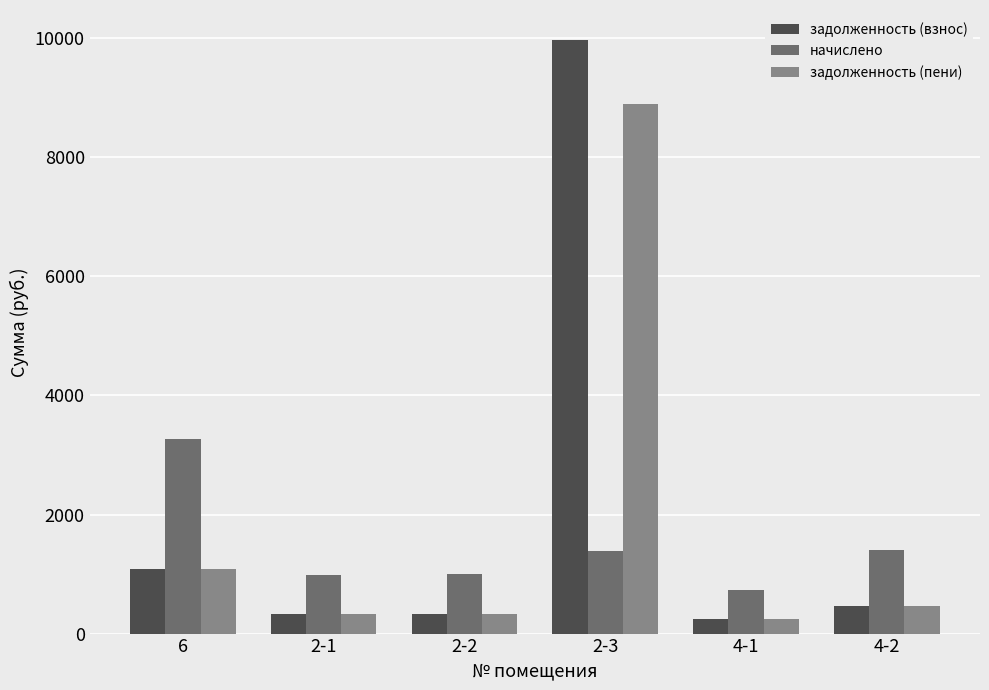

List the series in order of their peak value, highest first.

задолженность (взнос), задолженность (пени), начислено